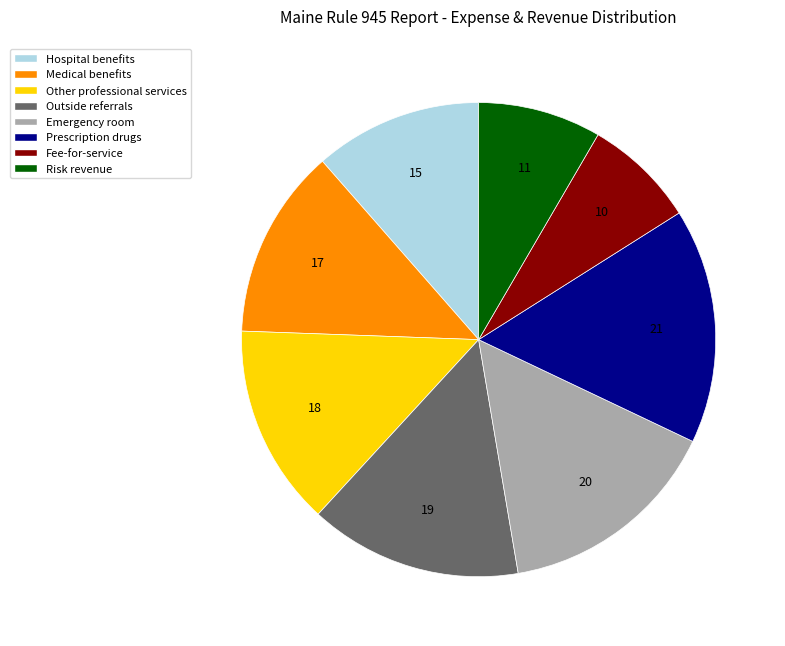

What is the smallest slice in the pie chart?

Fee-for-service